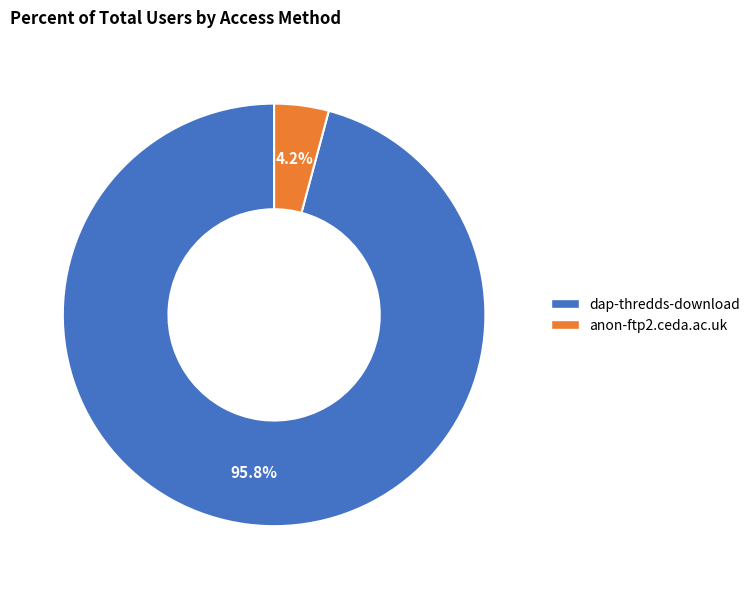

What portion of the pie excludes dap-thredds-download?

4.2%